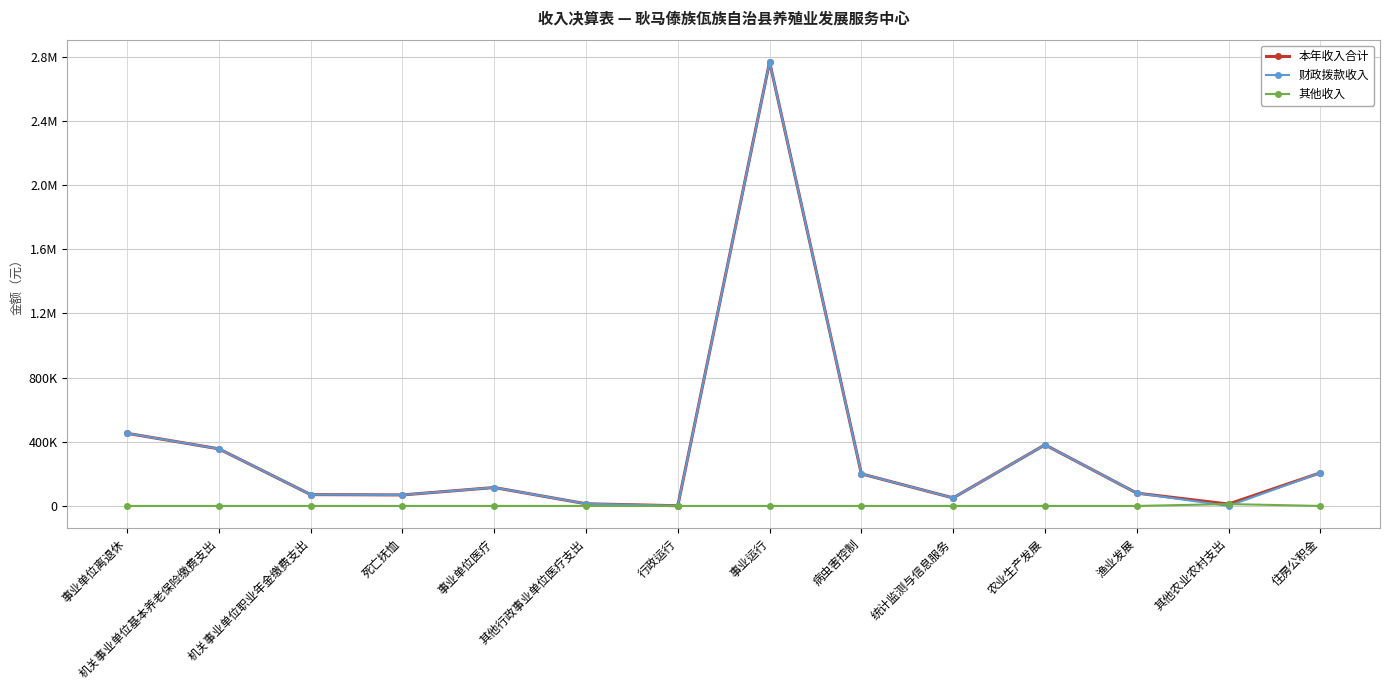

True or false: 其他收入 has more than 0 points higher than both neighbors.

True